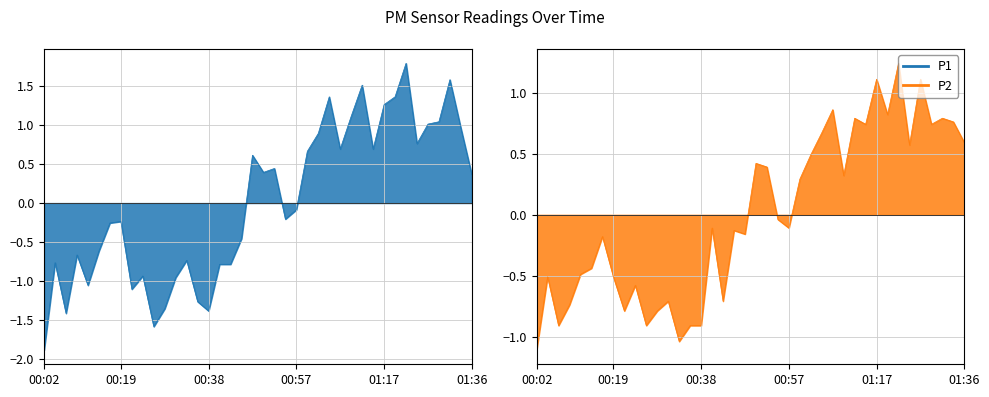

Between 00:55 and 01:07, which is larger?

01:07